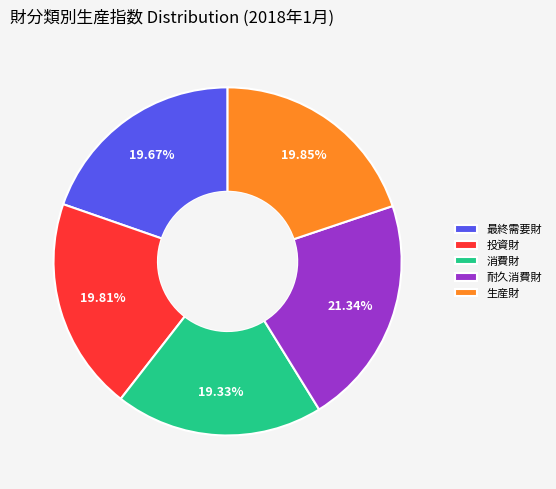

Count the number of slices in the pie.

5